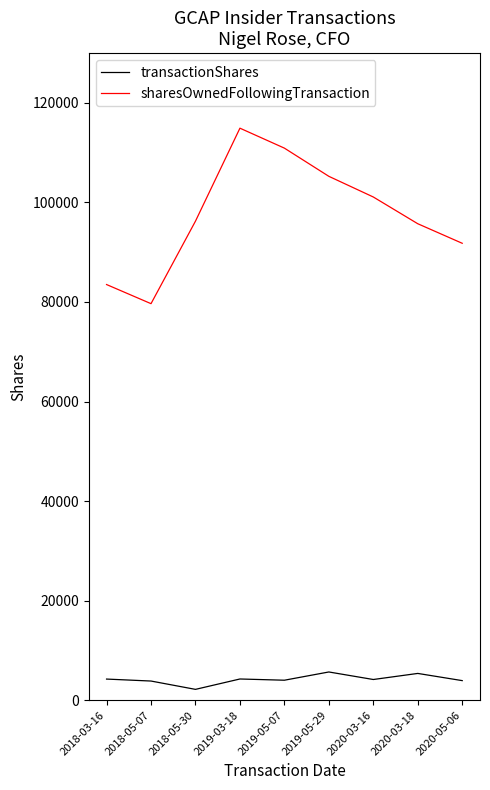

List the series in order of their peak value, lowest first.

transactionShares, sharesOwnedFollowingTransaction